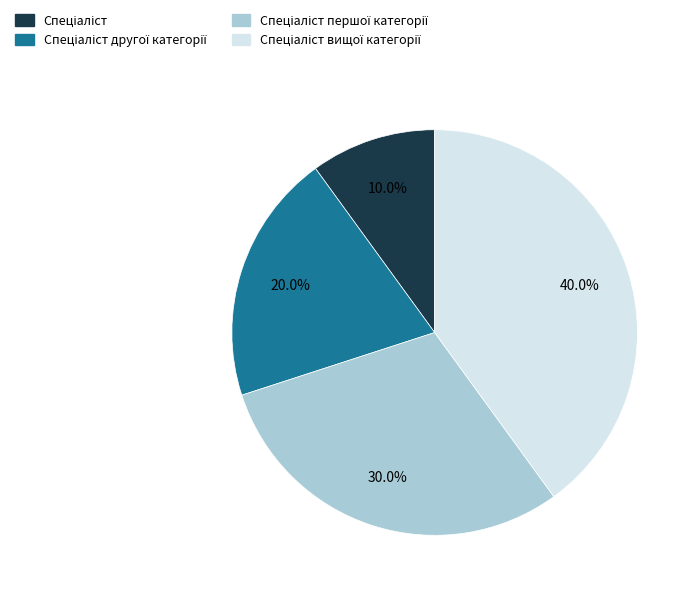

Is there a majority slice in this chart?

No